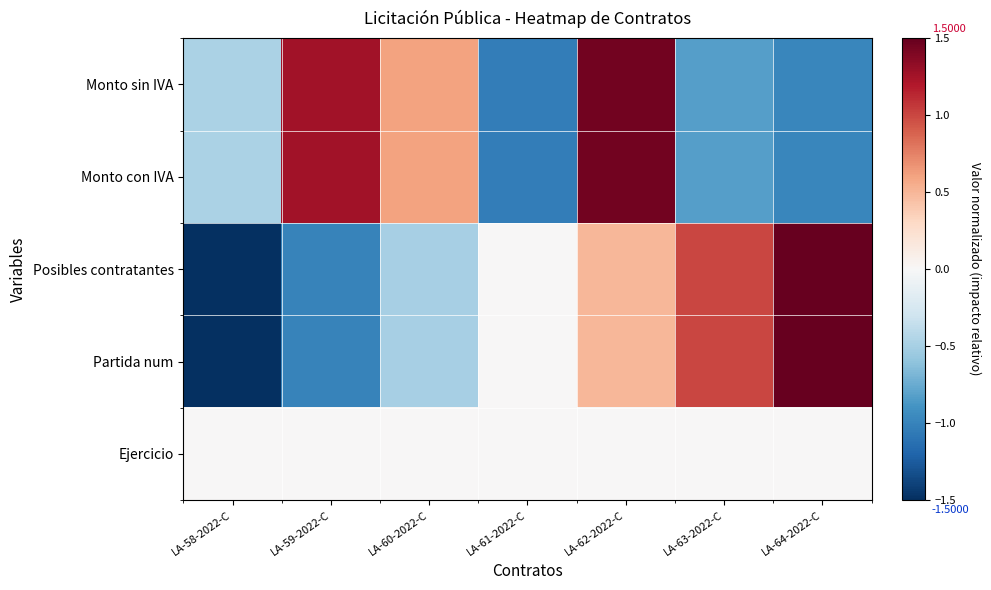

Which series changed the most between LA-59-2022-C and LA-61-2022-C?

Monto sin IVA